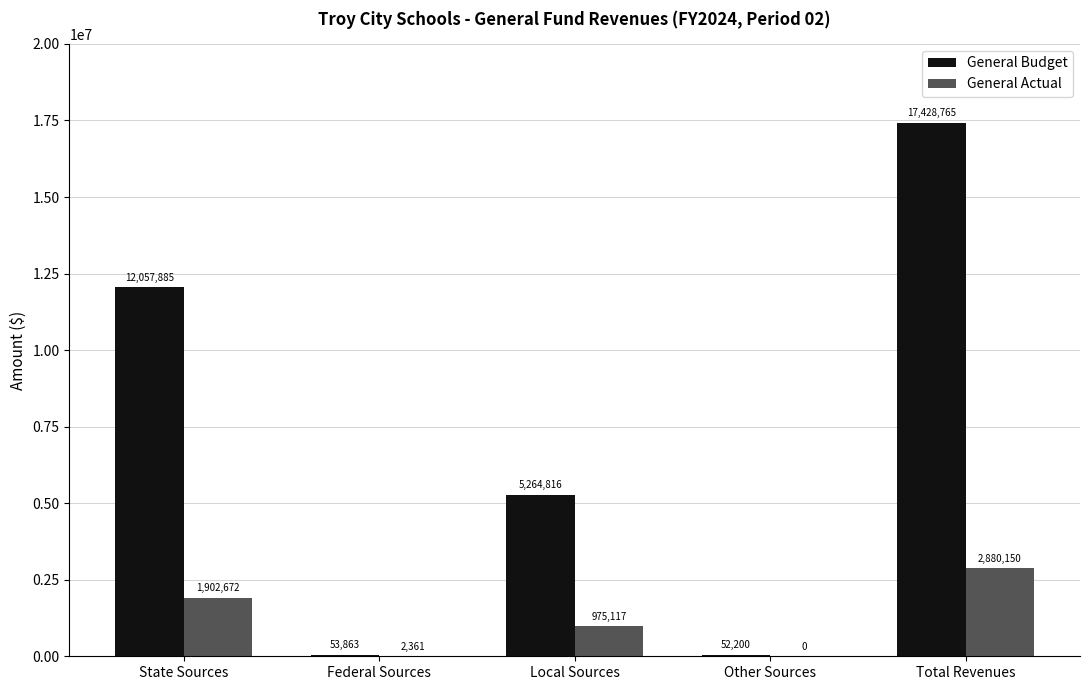

How many groups of bars are there?

5